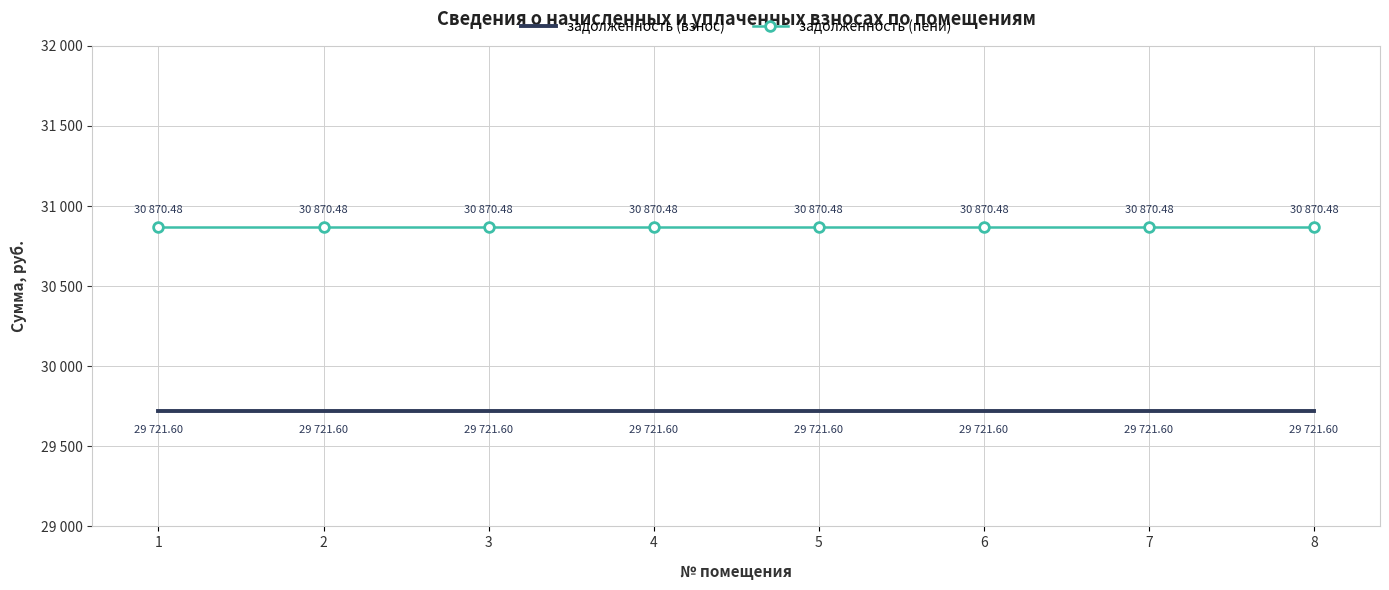

List the series in order of their overall mean, highest first.

задолженность (пени), задолженность (взнос)